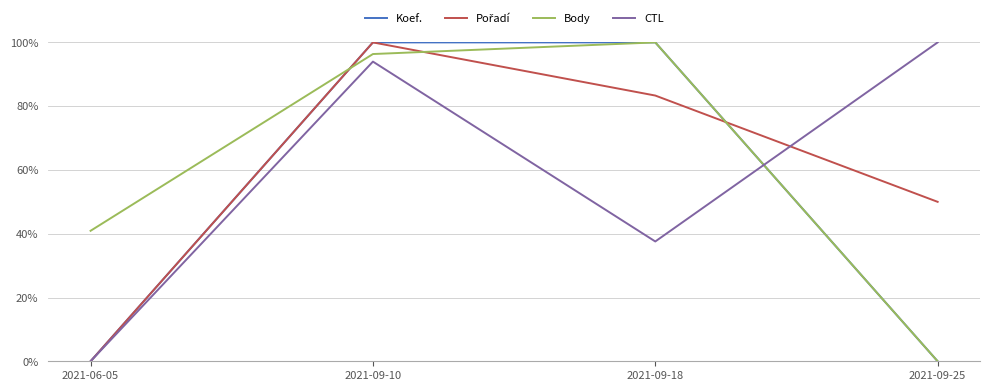

What is the difference between the Body values at 2021-06-05 and 2021-09-25?

0.4